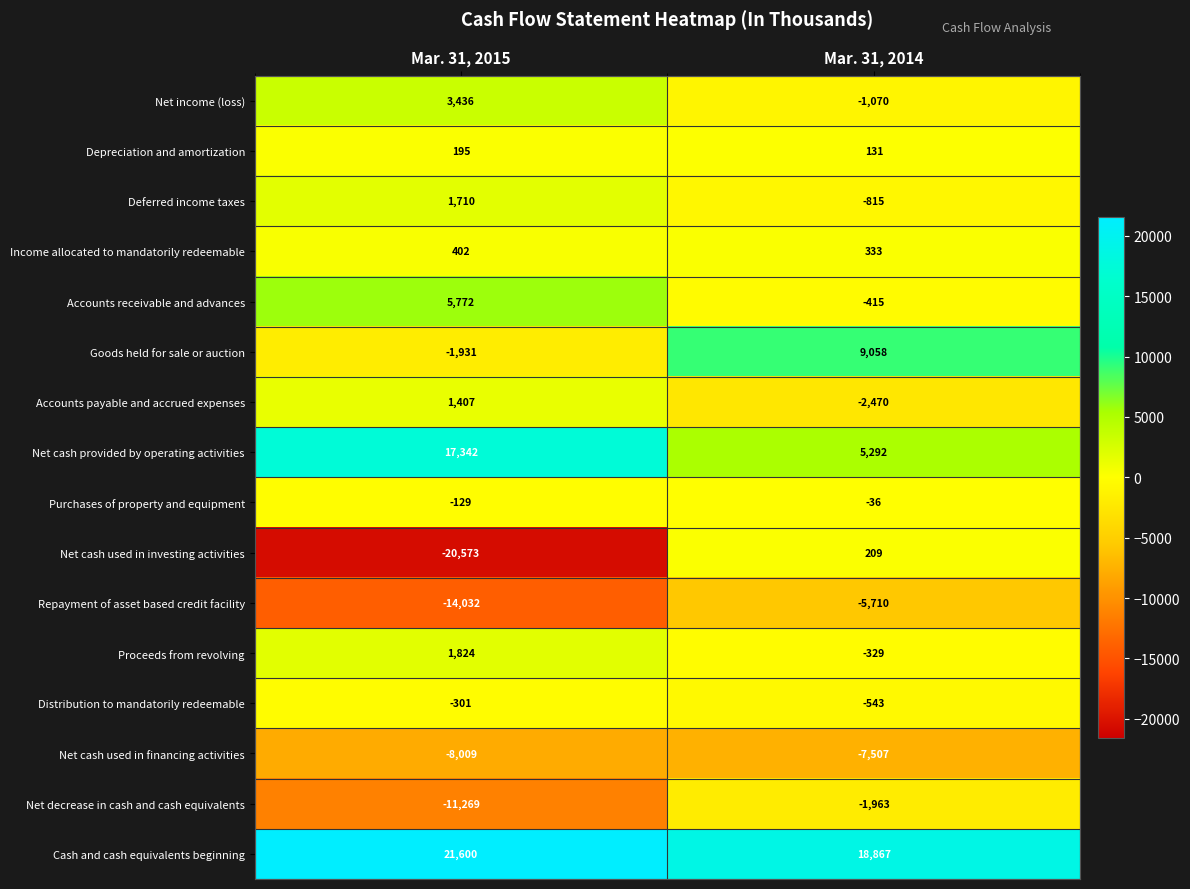

What is the difference between the Proceeds from revolving values at Mar. 31, 2014 and Mar. 31, 2015?

2153